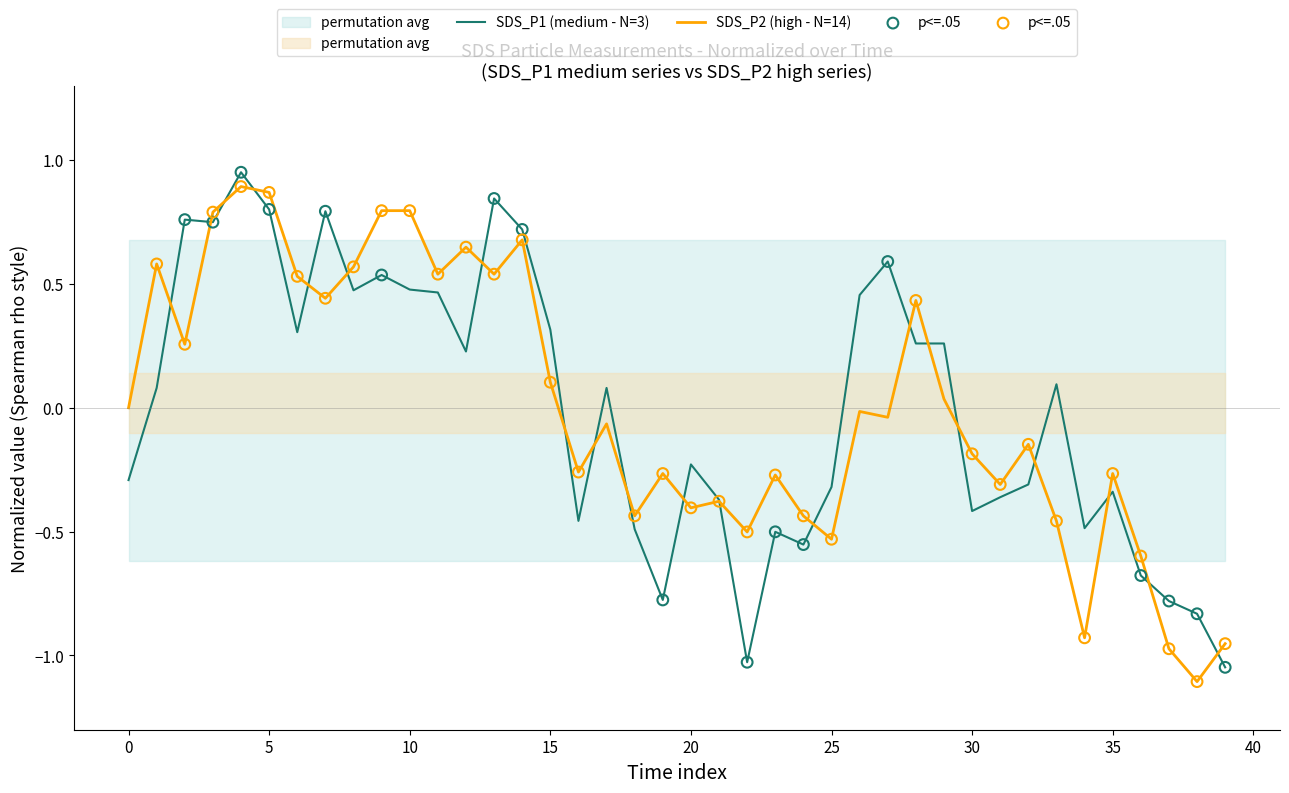

Which series has the largest Y range (max minus min)?

SDS_P1